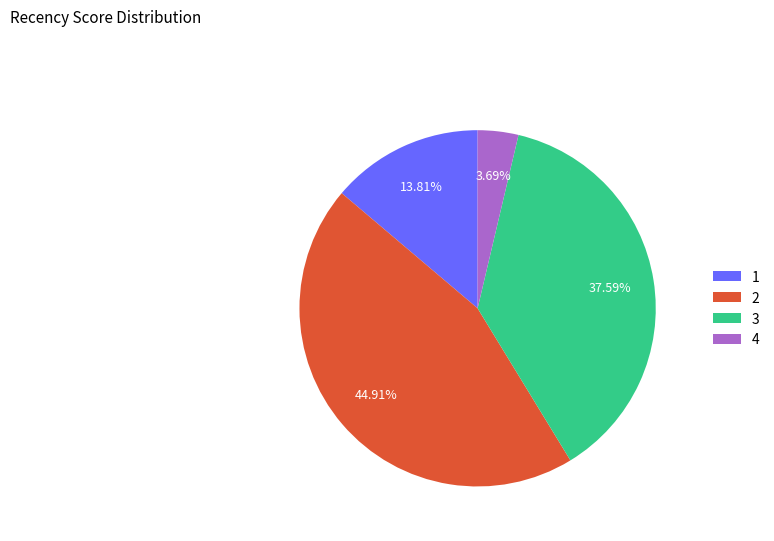

Count the number of slices in the pie.

4